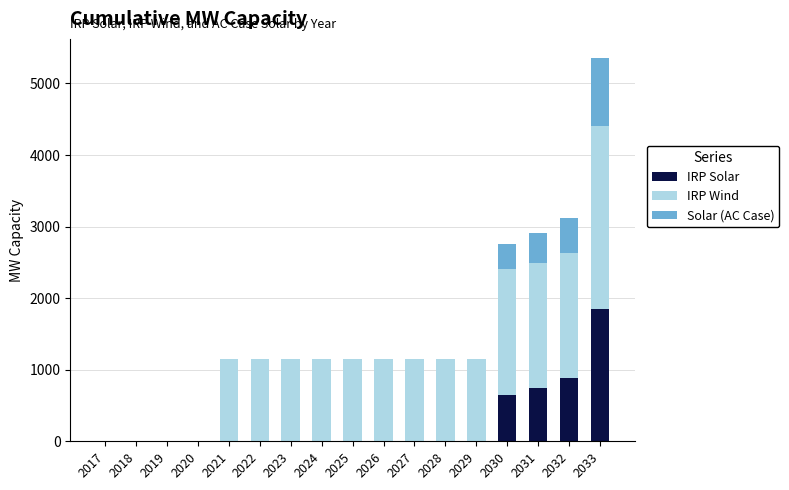

How many data points in IRP Solar are above 0?

4